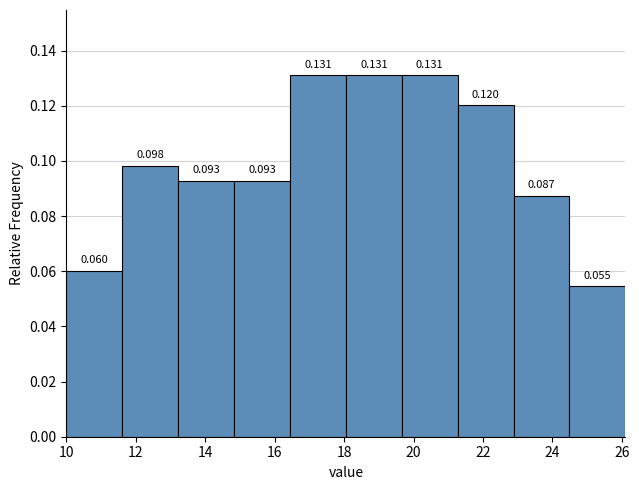

Reading left to right, list every bar in this chart as the range it spans on the x-axis followed by its height. The bar edges are not printed on the chart, so give them approximately, as read against the axis.

10.0 to 11.6: 0.060
11.6 to 13.2: 0.098
13.2 to 14.8: 0.093
14.8 to 16.4: 0.093
16.4 to 18.0: 0.131
18.0 to 19.6: 0.131
19.6 to 21.2: 0.131
21.2 to 22.8: 0.120
22.8 to 24.4: 0.087
24.4 to 26.2: 0.055